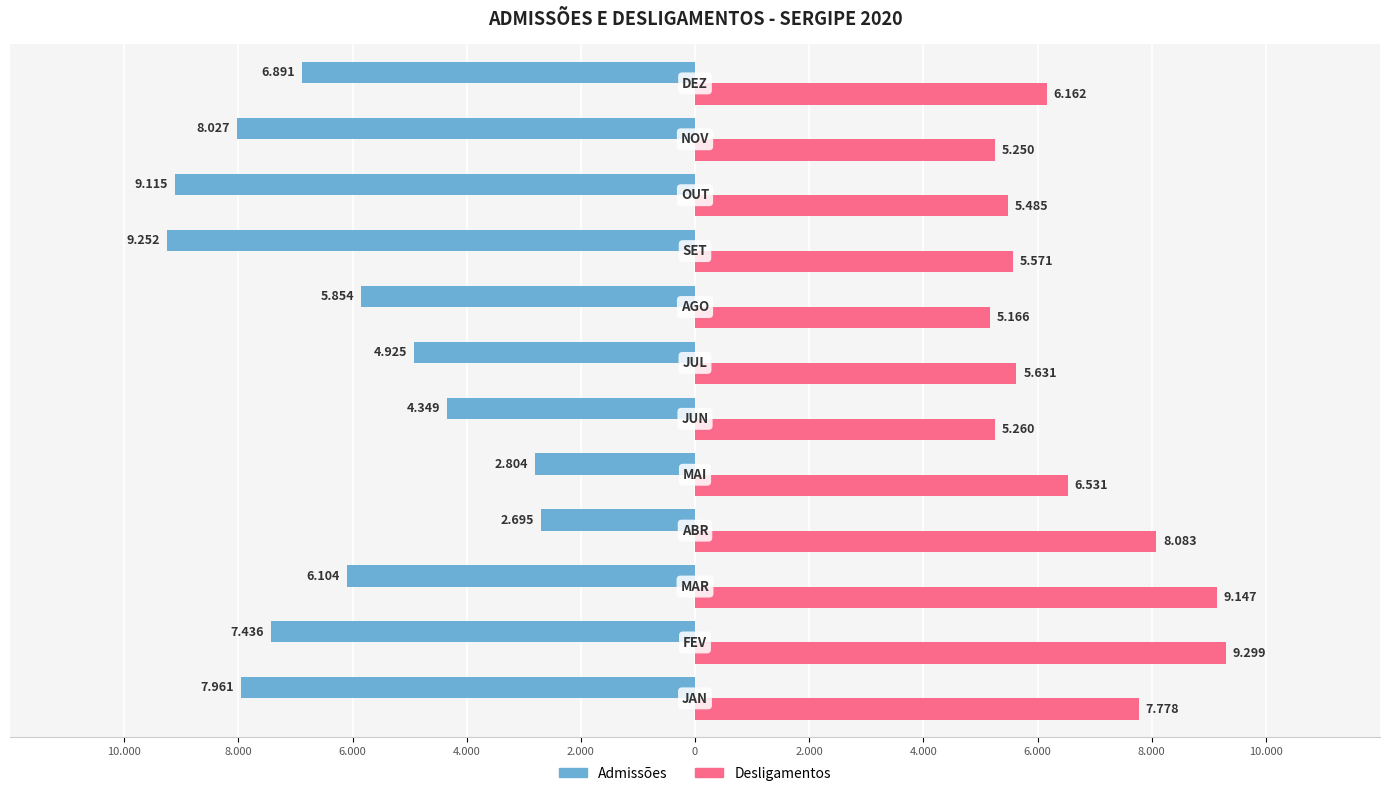

What are all the series names shown in the legend?

Admissões, Desligamentos